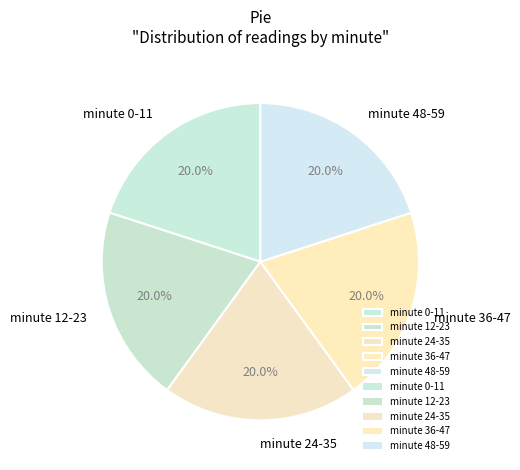

To the nearest percent, what is the average slice percentage?

20%